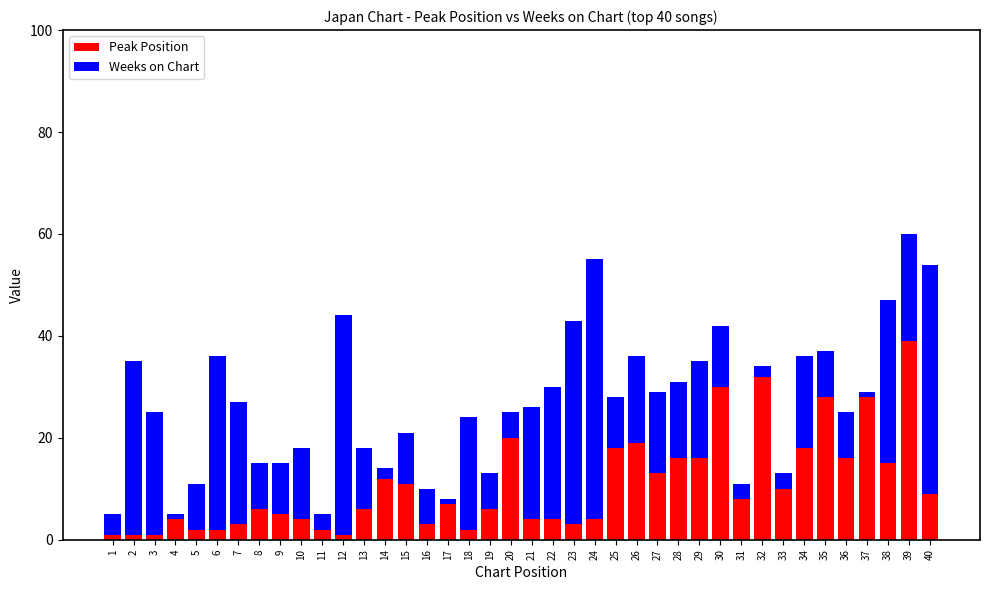

True or false: Peak Position has a value of 27 at 34.

False